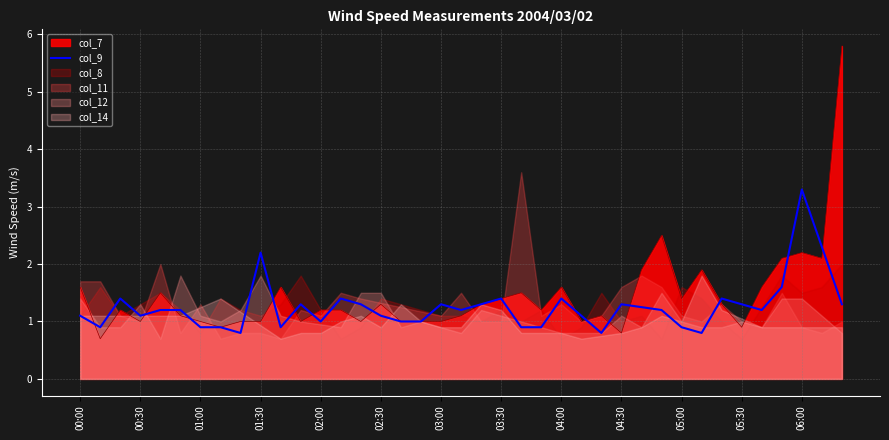

What is the approximate value at 25?

1.1